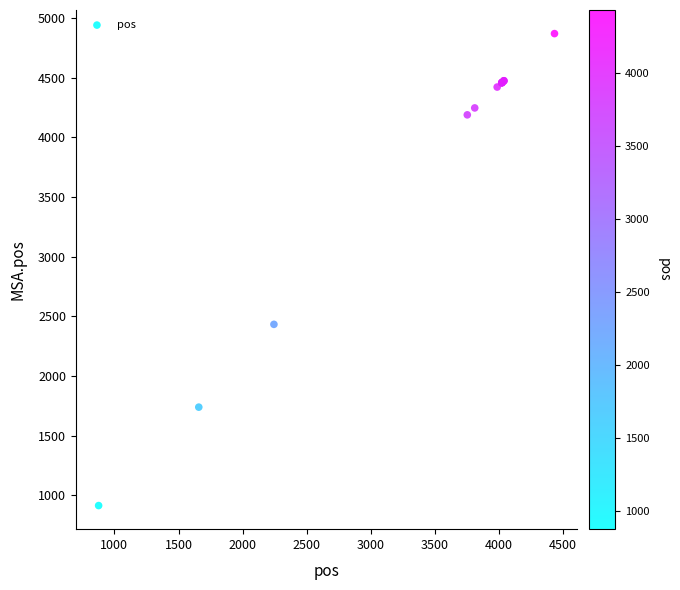

What Y value in the scatter plot is closest to 2892?

2433